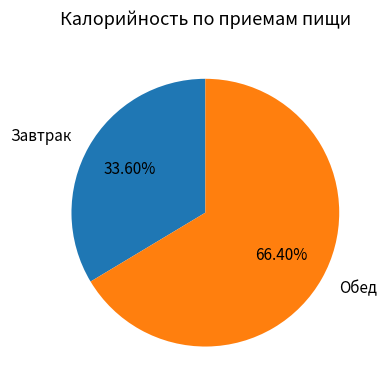

To the nearest percent, what is the combined percentage of Обед and Завтрак?

100%